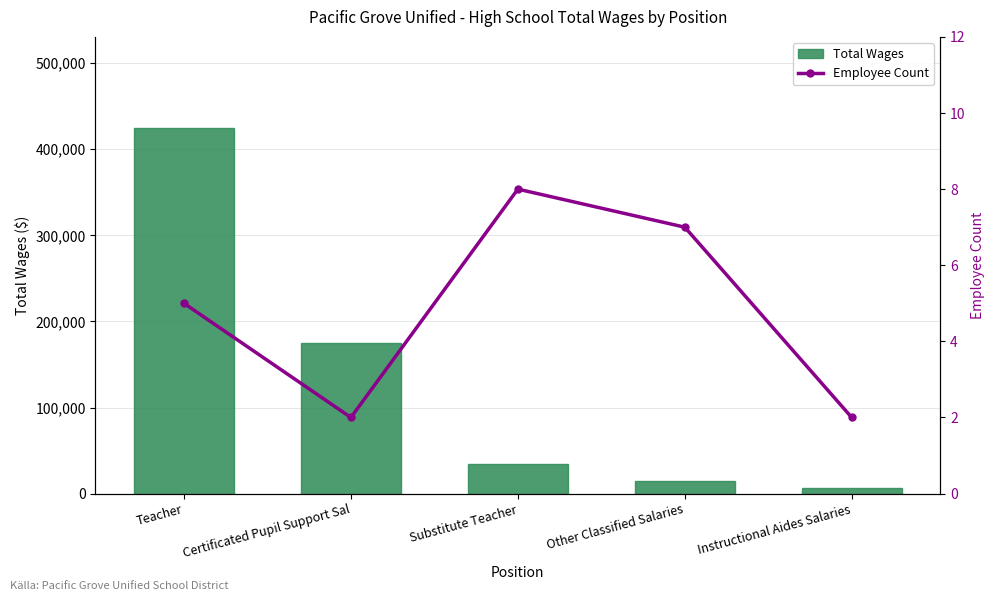

Does the chart contain any negative values?

No